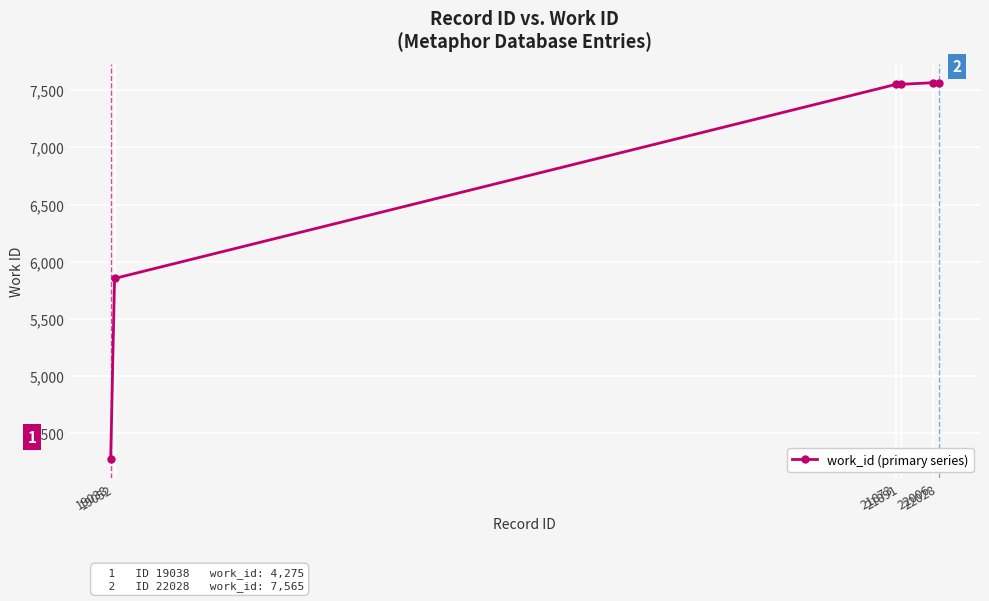

What is the change in value from 19038 to 21891?

+3276